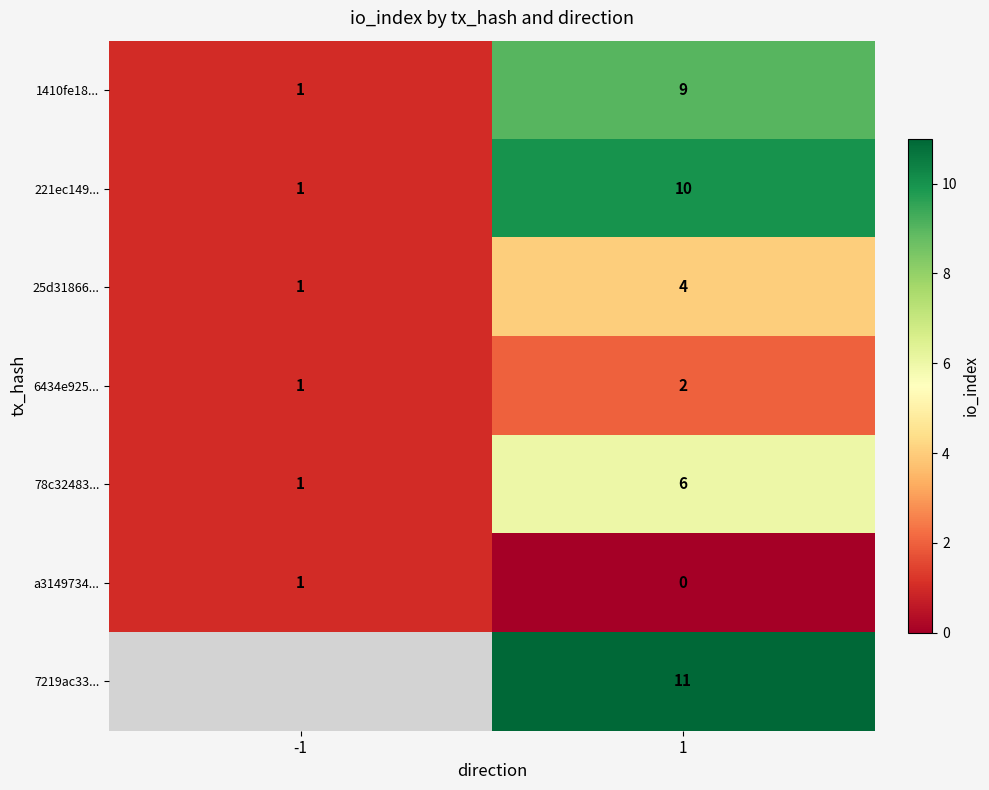

List the labels in order of 221ec149... value, largest first.

1, -1